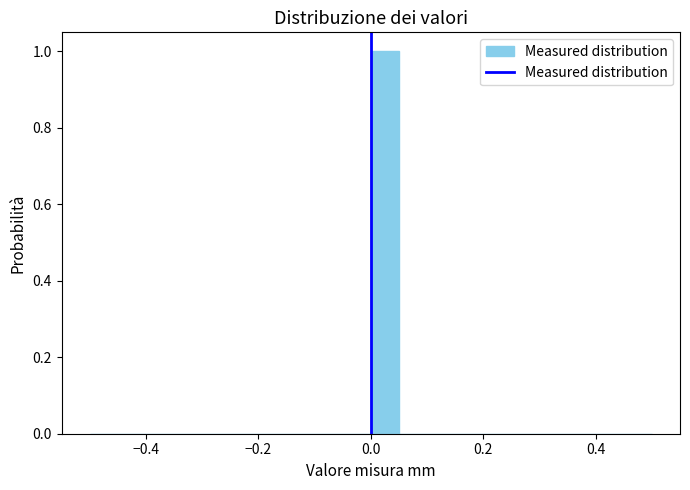

Read against the x-axis, roughly where is the centre of the tallest bar?

0.02